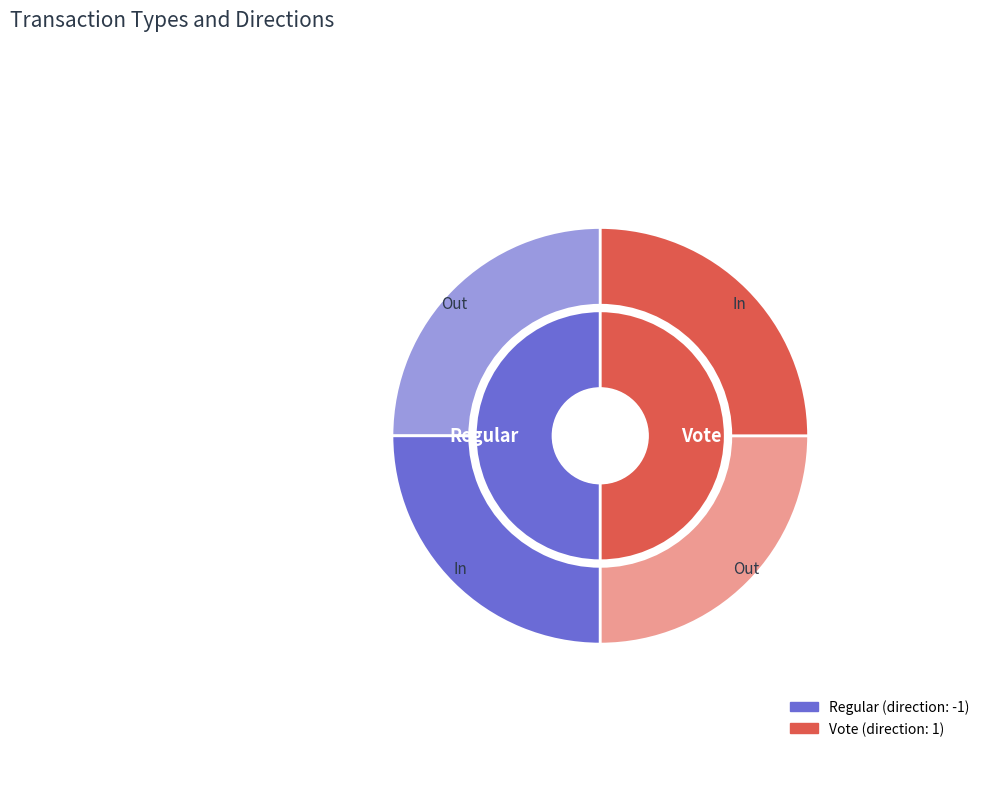

Which slice is the largest?

Regular